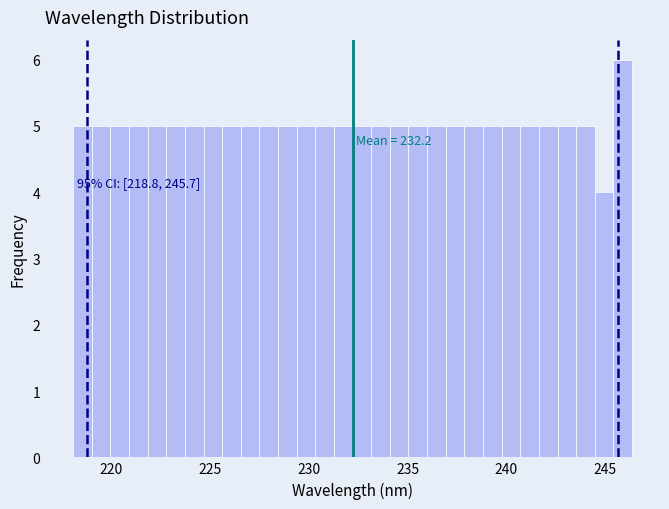

Around what value on the x-axis is the tallest bar? Give the approximate position of its centre, as read against the axis.

246.0